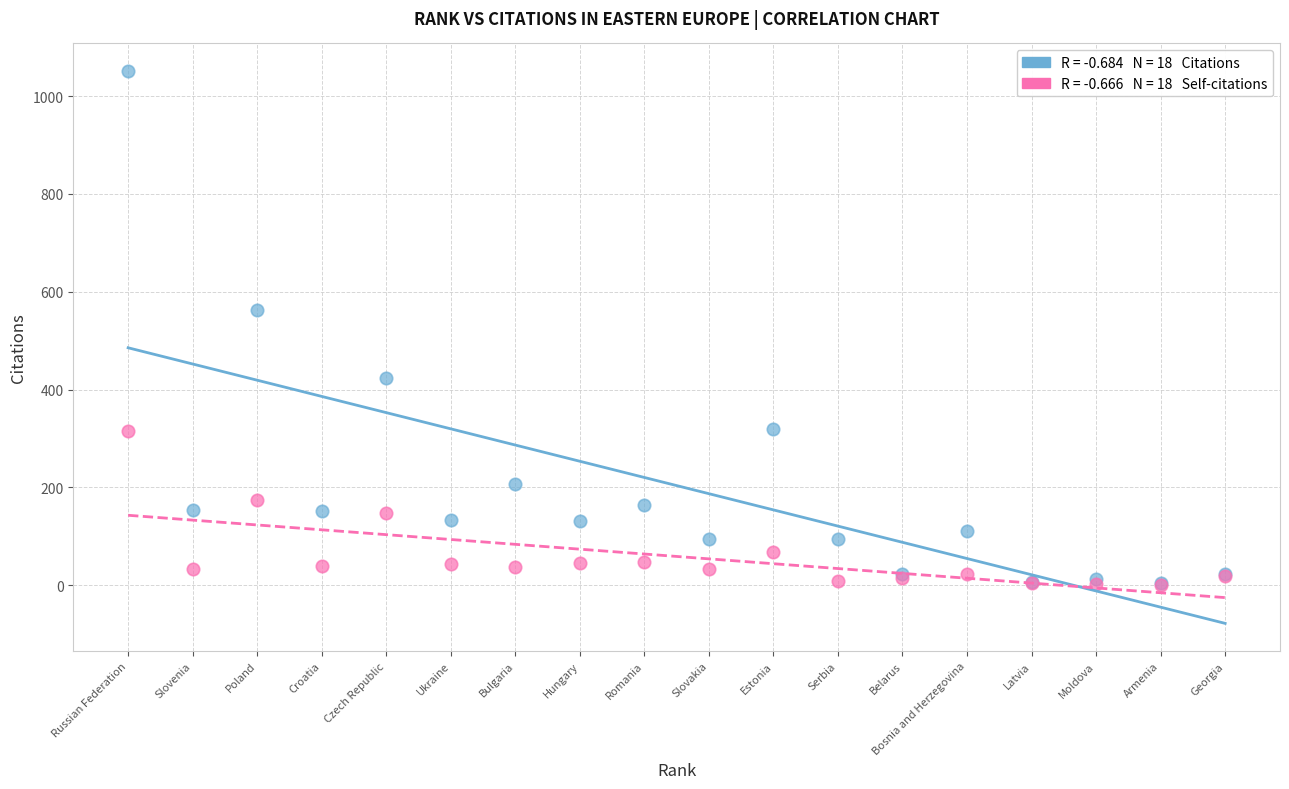

Across all series, what Y value is closest to 525?

562